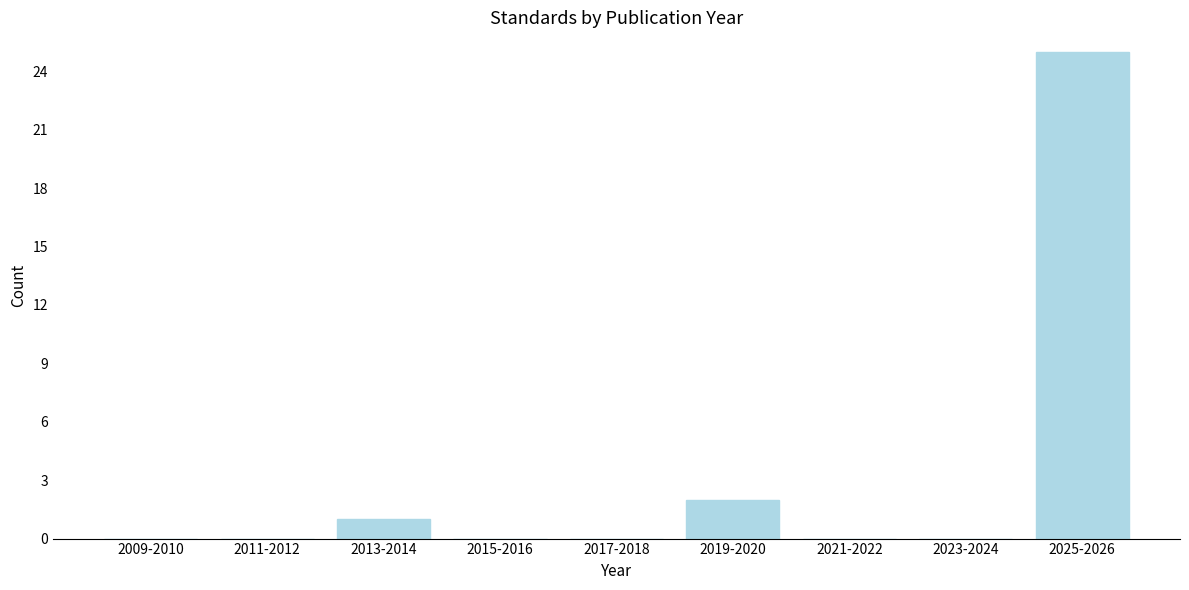

Reading left to right, extract all data points from this chart.

2009-2010=0	2011-2012=0	2013-2014=1	2015-2016=0	2017-2018=0	2019-2020=2	2021-2022=0	2023-2024=0	2025-2026=25